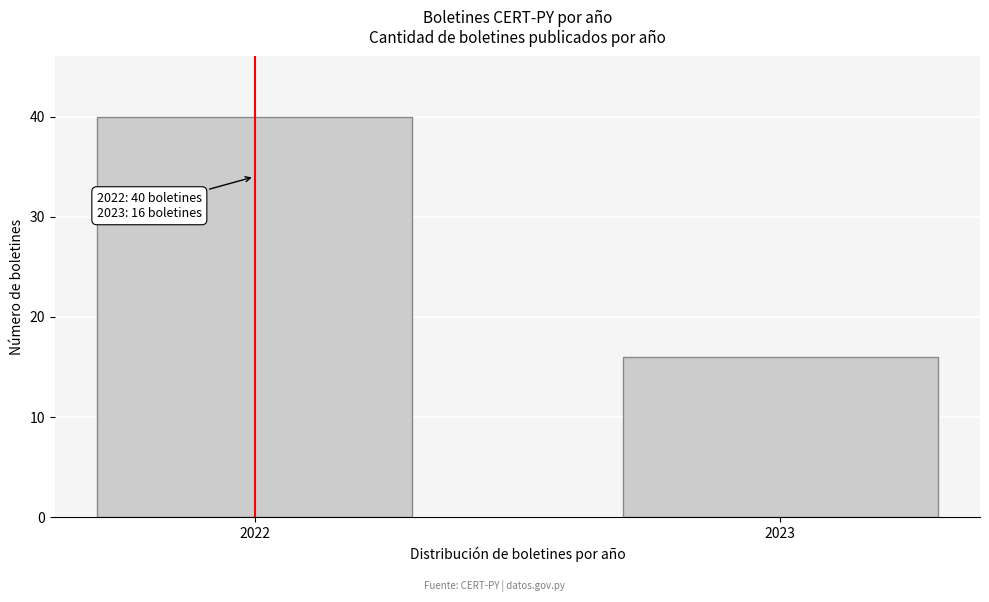

Reading left to right, transcribe all the data shown in this chart.

40	16